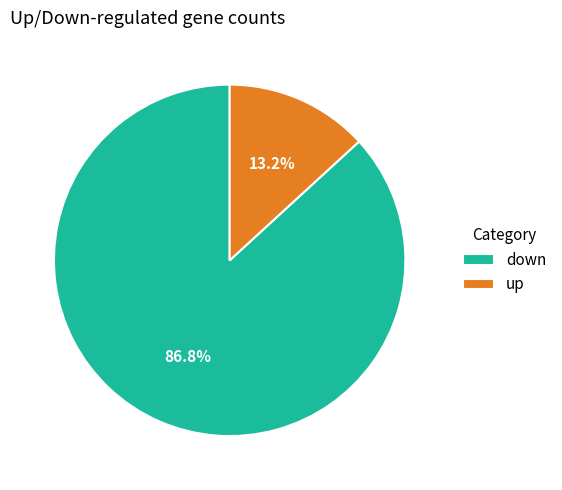

To the nearest percent, what is the difference between the largest and smallest slice percentages?

74%